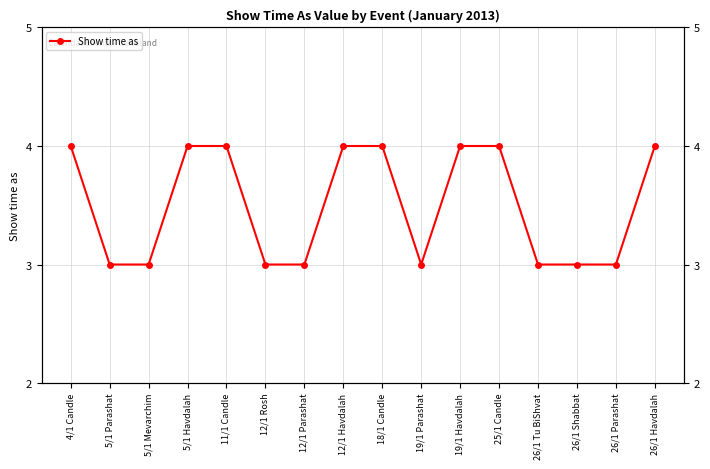

At which label is the value closest to 3?

5/1 Parashat